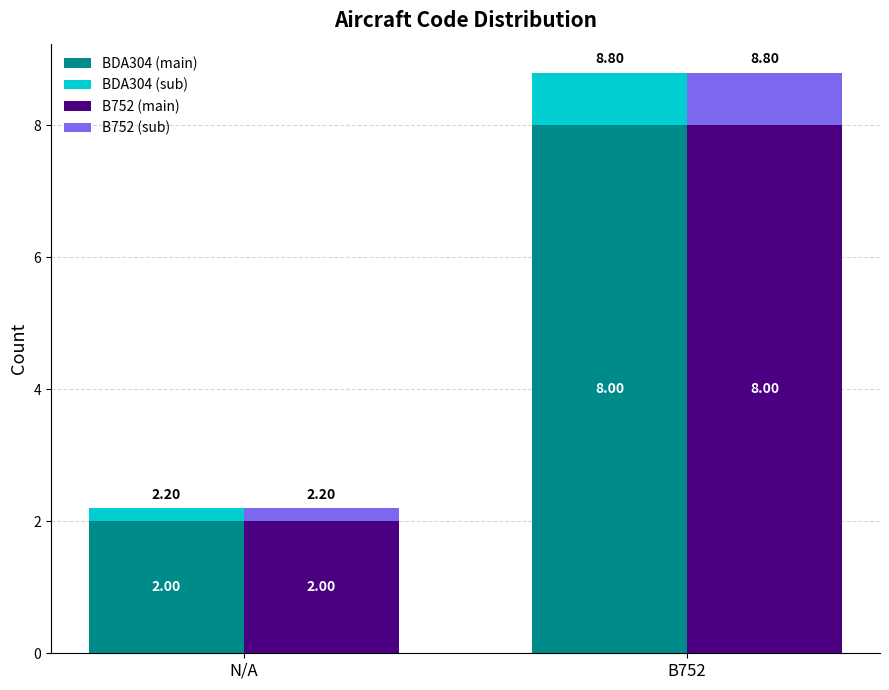

How many values in the B752 (main) series are below 8?

1